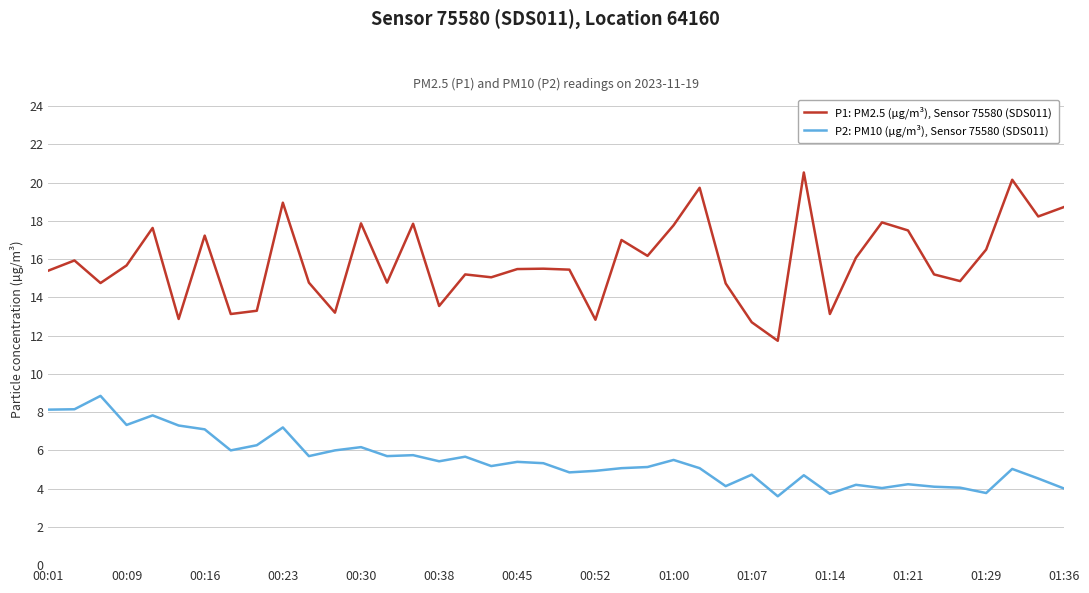

In P2: PM10 (µg/m³), Sensor 75580 (SDS011), how many points are lower than both neighbors (excluding endpoints)?

12